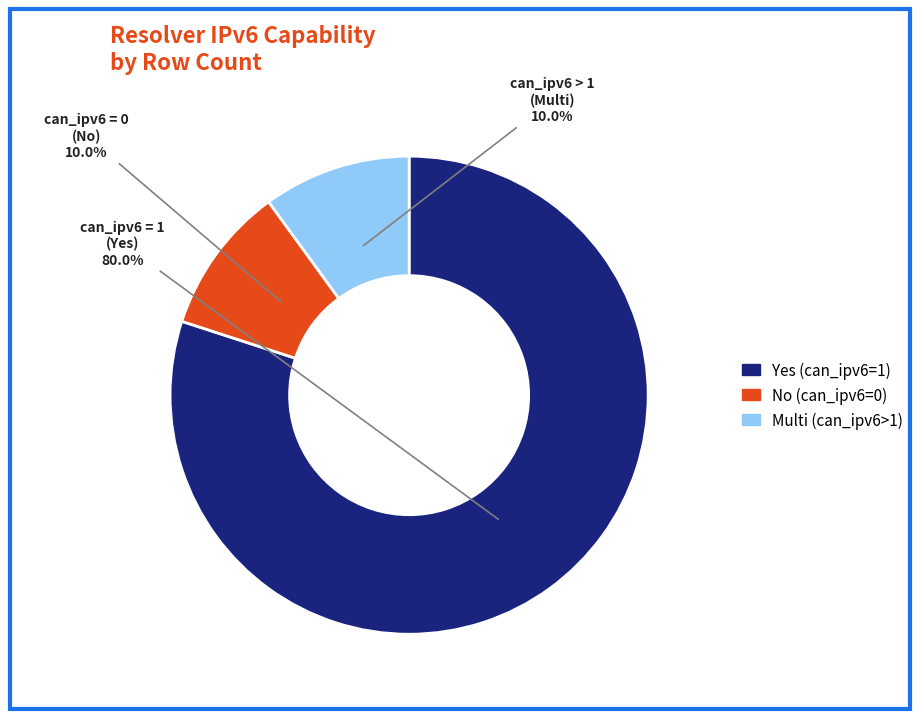

Do Multi (can_ipv6>1) and No (can_ipv6=0) together represent more than half of the pie?

No